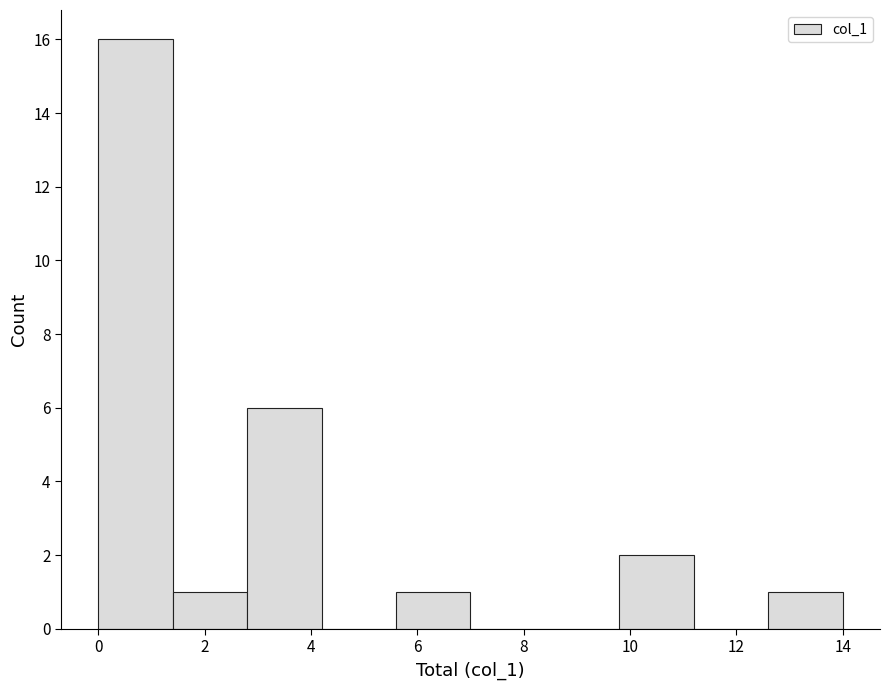

Which range on the x-axis has the tallest bar?

0.0 to 1.4